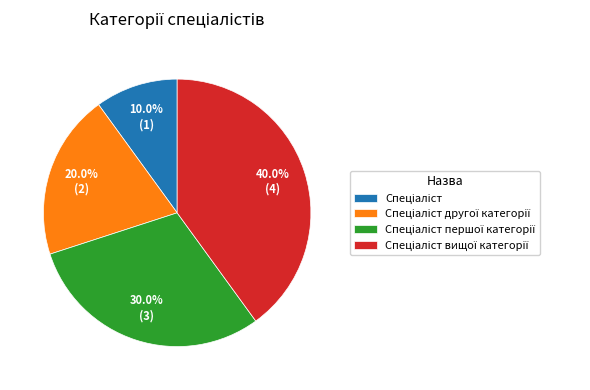

To the nearest percent, what is the average slice percentage?

25%